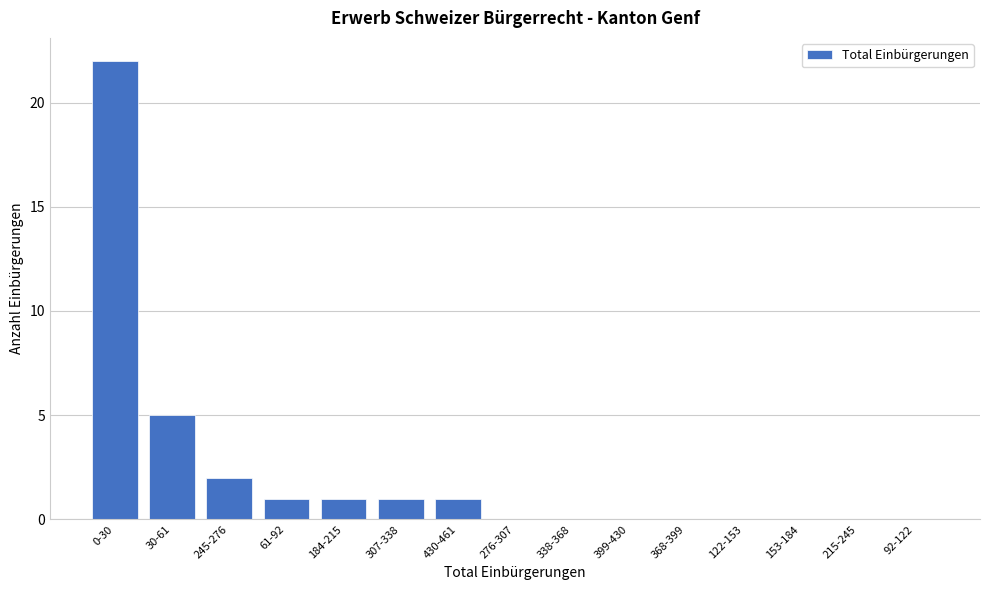

Reading left to right, transcribe all the data shown in this chart.

0-30=22	30-61=5	245-276=2	61-92=1	184-215=1	307-338=1	430-461=1	276-307=0	338-368=0	399-430=0	368-399=0	122-153=0	153-184=0	215-245=0	92-122=0